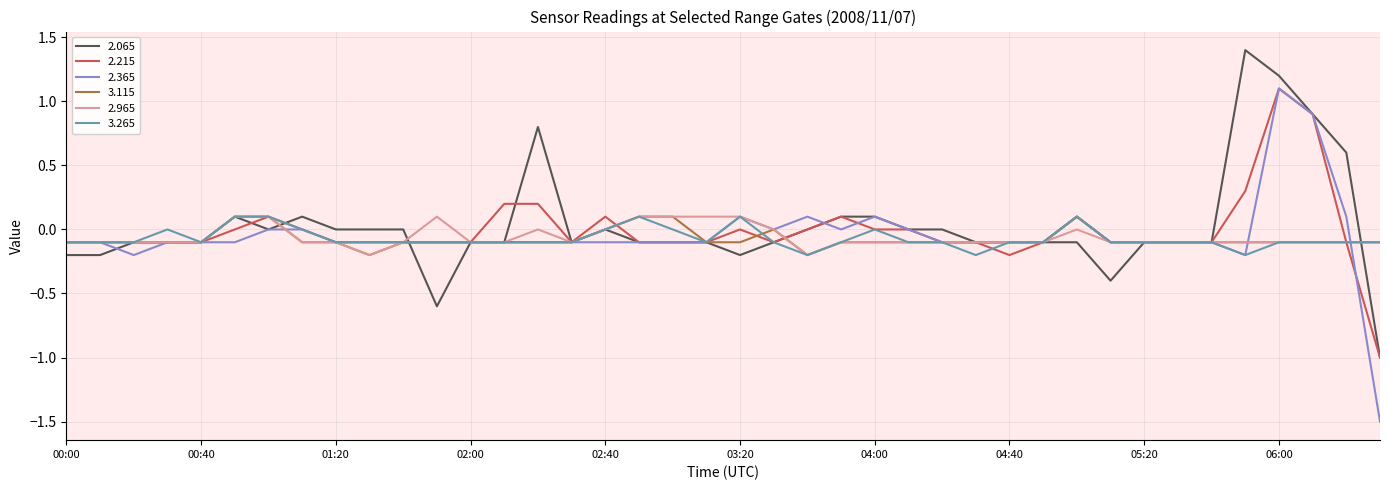

What is the difference between the second highest and minimum values in the 2.215 series?

1.9